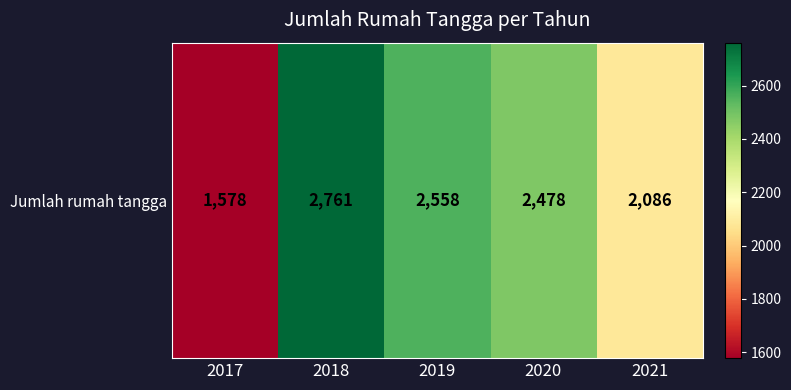

The chart shows a value of 2478 at 2020. True or false?

True